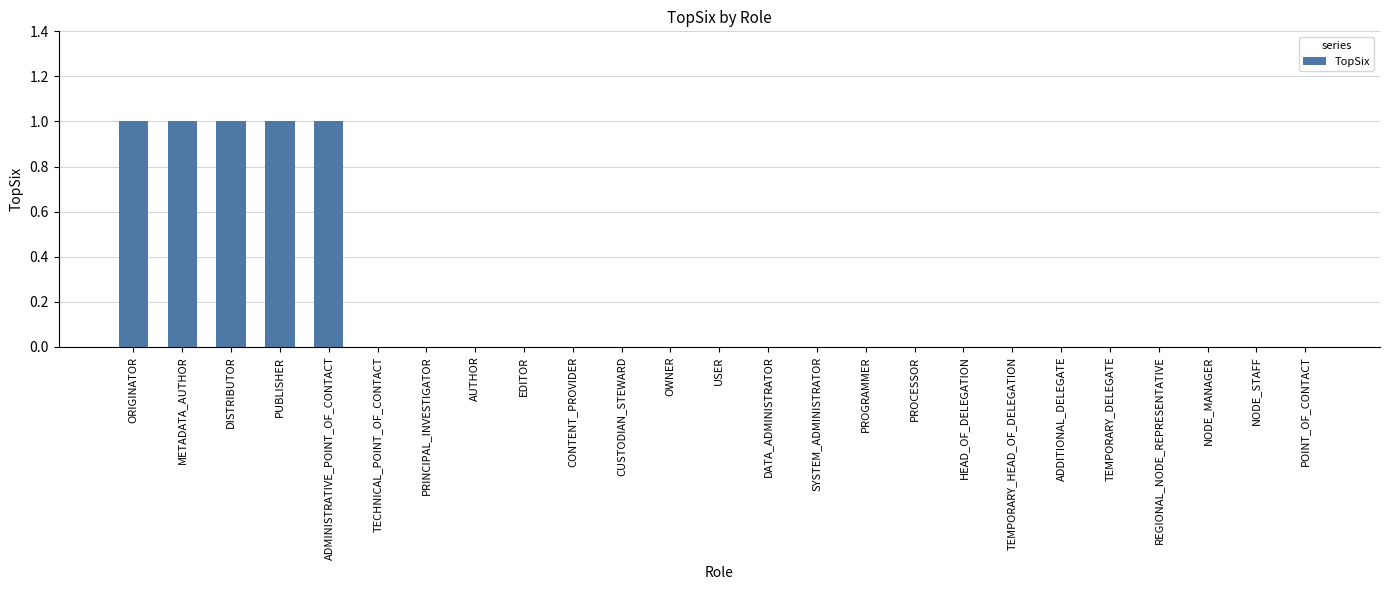

Count the number of categories in the chart.

25